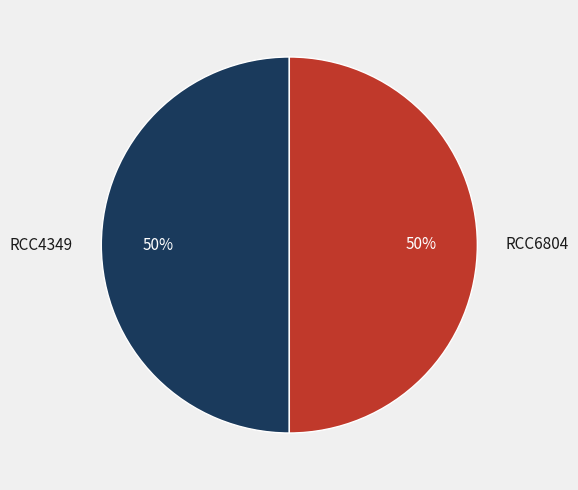

To the nearest percent, what portion does RCC6804 represent?

50%